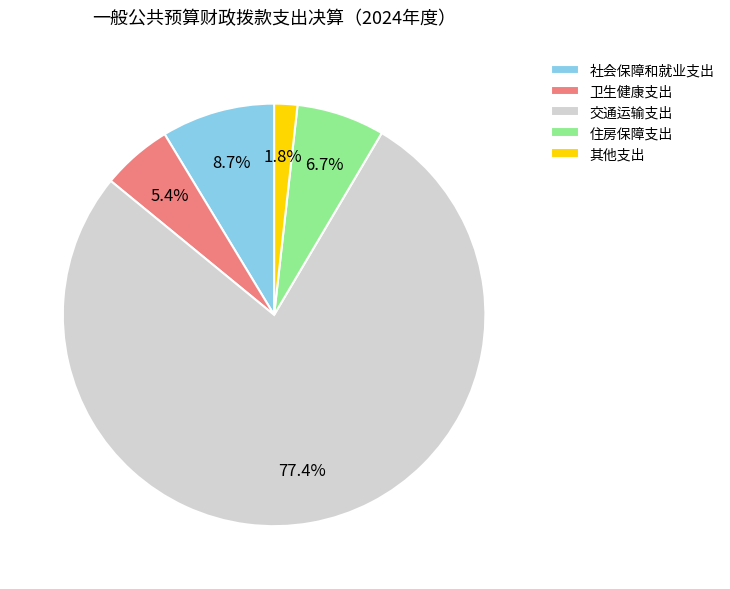

Rank the categories by value from lowest to highest.

其他支出, 卫生健康支出, 住房保障支出, 社会保障和就业支出, 交通运输支出